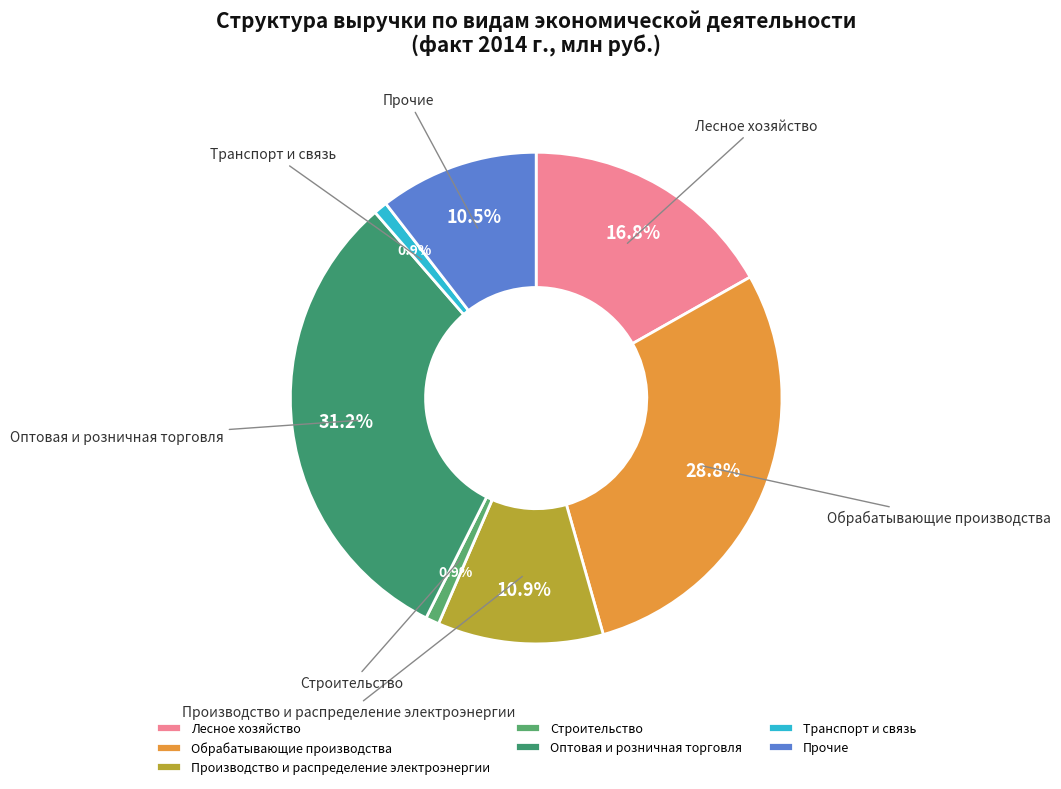

How many slices are in this pie chart?

7